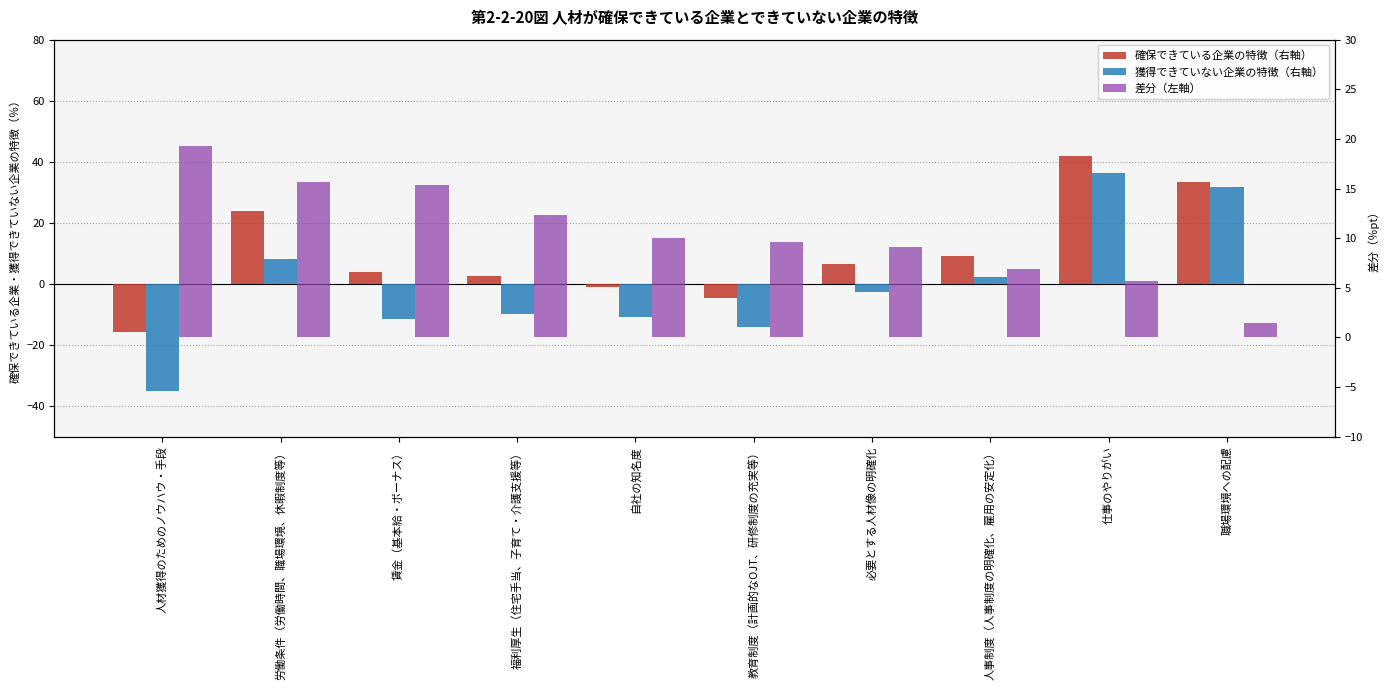

Which series has the largest total across all categories?

差分（左軸）